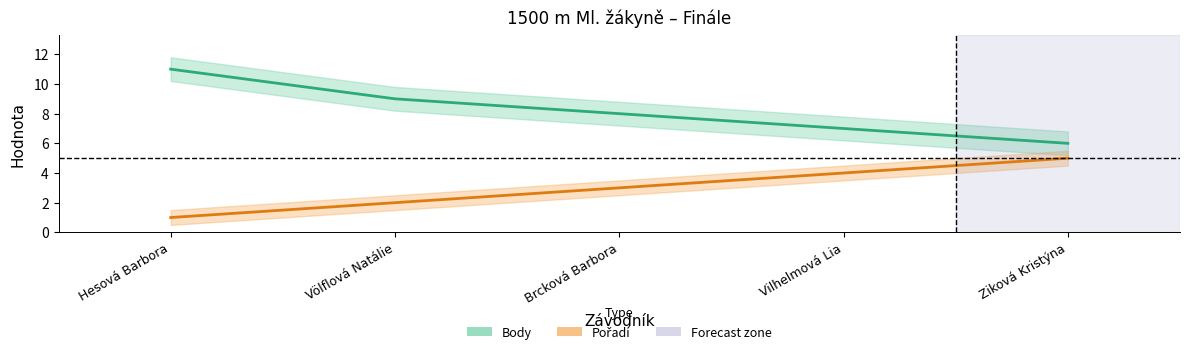

Reading left to right, list all the values displayed in this chart.

Body: Hesová Barbora=11	Völflová Natálie=9	Brcková Barbora=8	Vilhelmová Lia=7	Ziková Kristýna=6
Pořadí: Hesová Barbora=1	Völflová Natálie=2	Brcková Barbora=3	Vilhelmová Lia=4	Ziková Kristýna=5